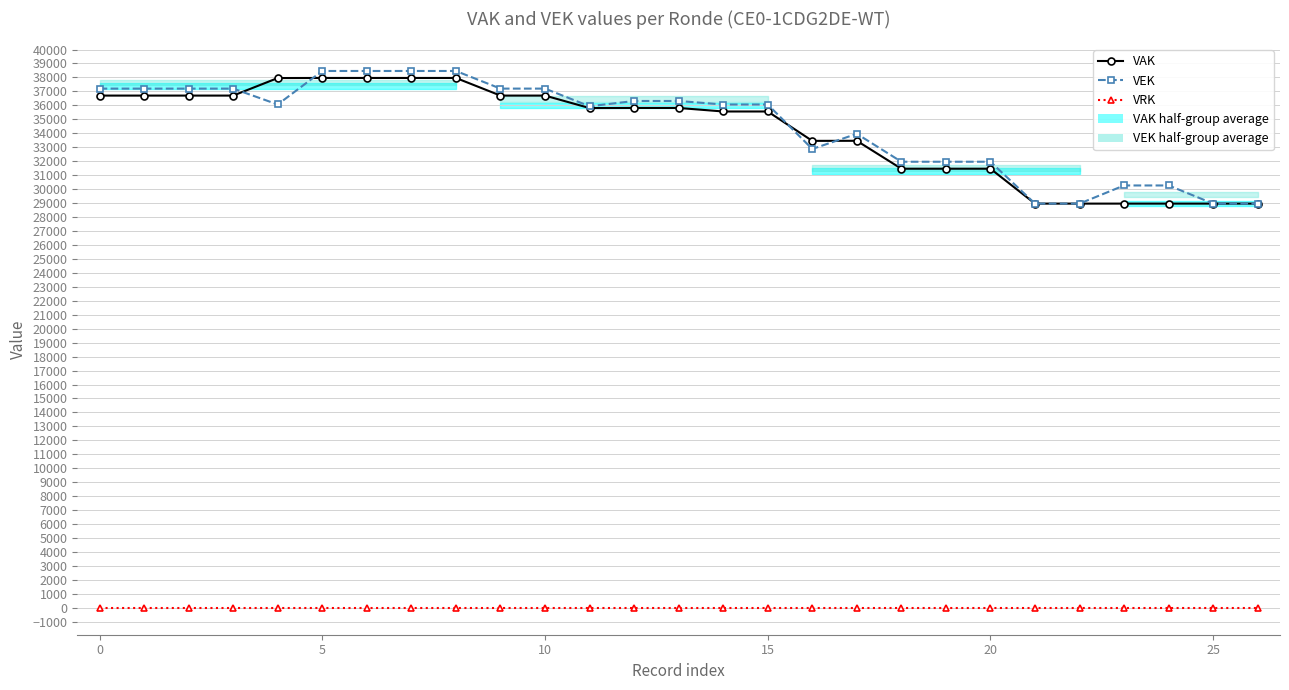

Which series changed the most between 20 and 26?

VEK